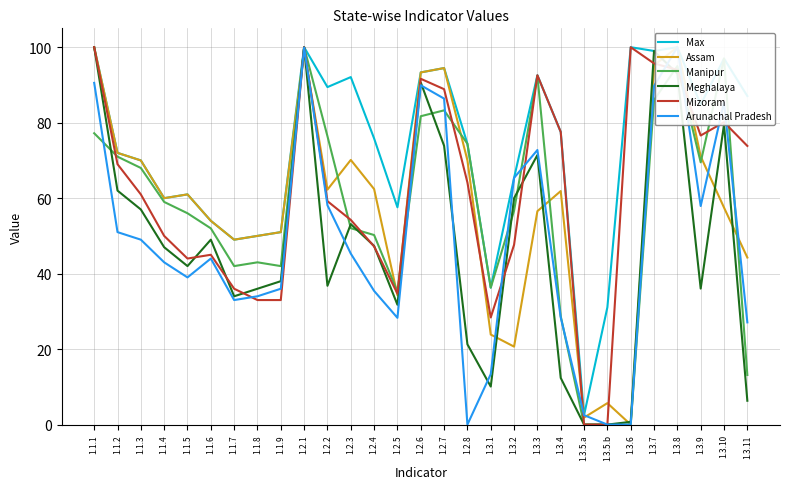

How many values in Meghalaya are above zero?

27